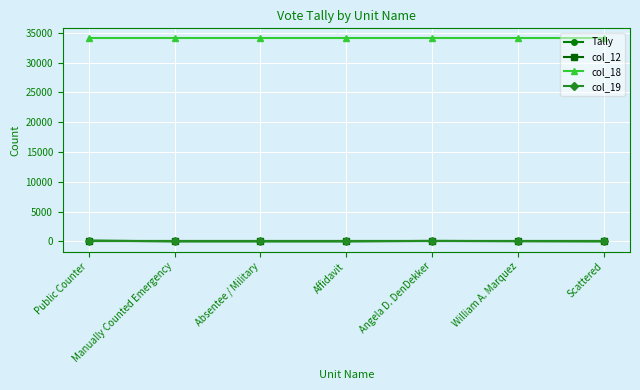

Is it true that col_18 equals 34036 at Affidavit?

True